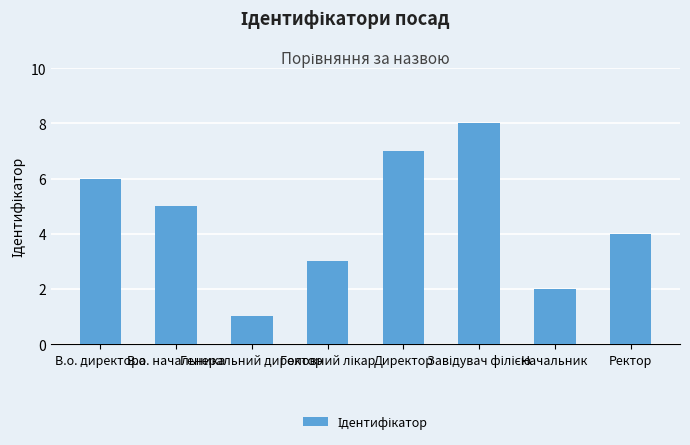

Between Ректор and Директор, which is larger?

Директор